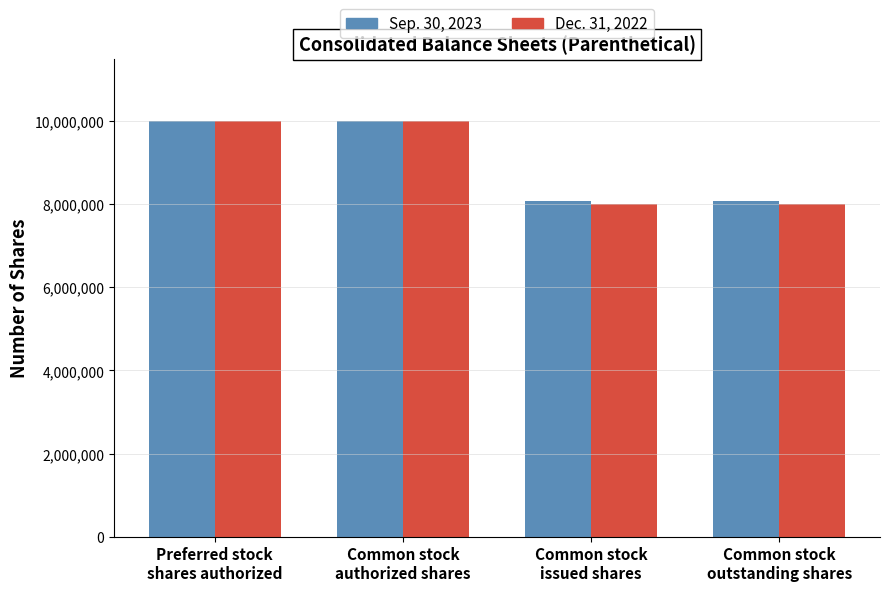

What is the label of the 4th bar from the left?

Common stock
outstanding shares